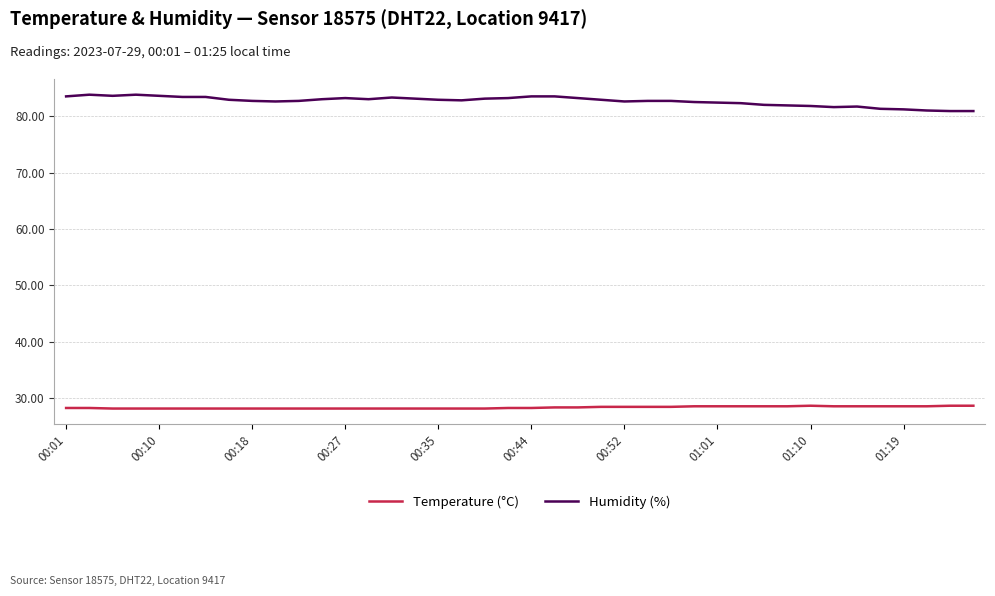

Rank the series by their average value, from lowest to highest.

Temperature (°C), Humidity (%)